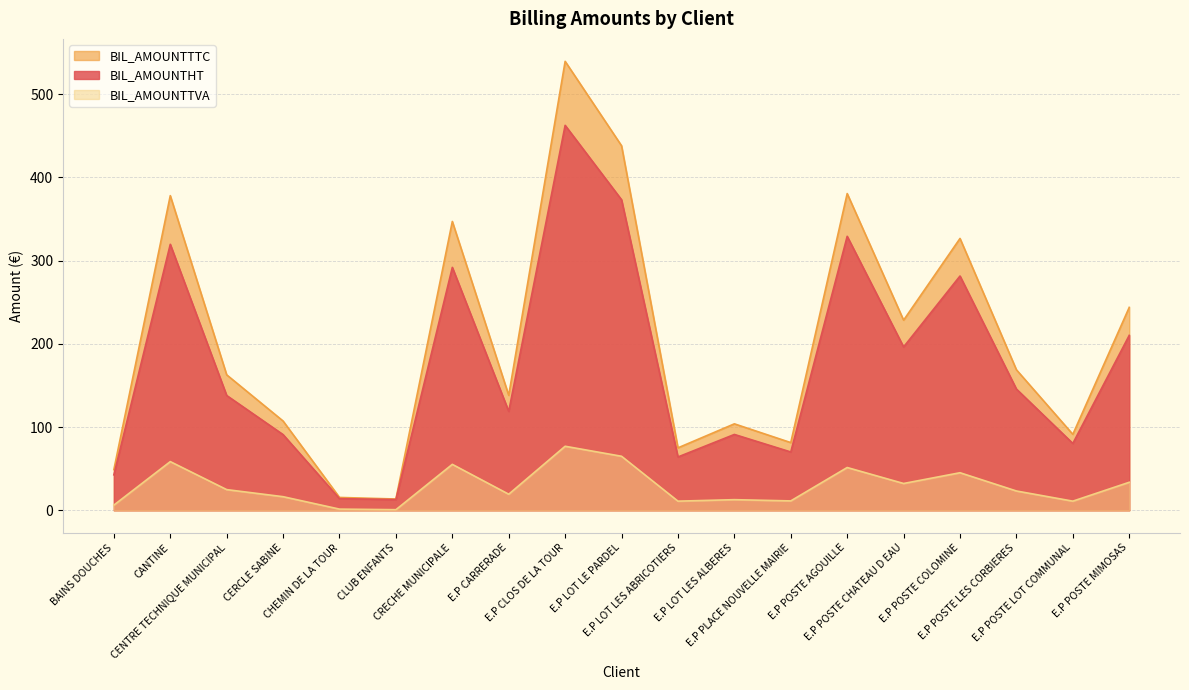

True or false: BIL_AMOUNTTVA has a value of 64.9 at E.P LOT LE PARDEL.

True